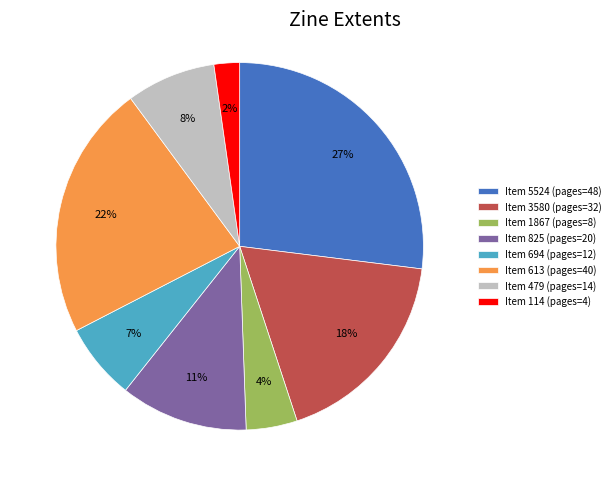

Does any single category account for the majority?

No